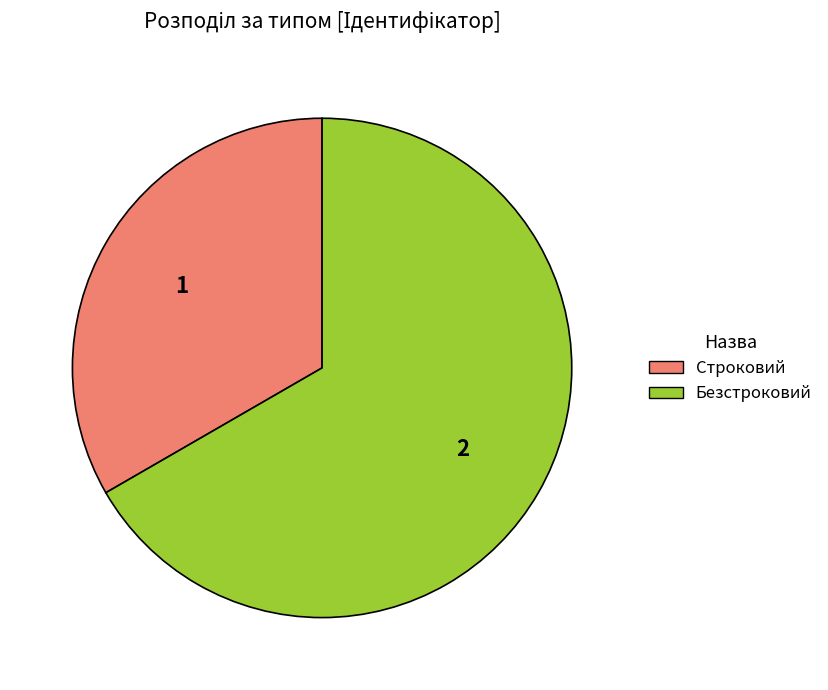

The Строковий slice represents 28% of the pie. True or false?

False